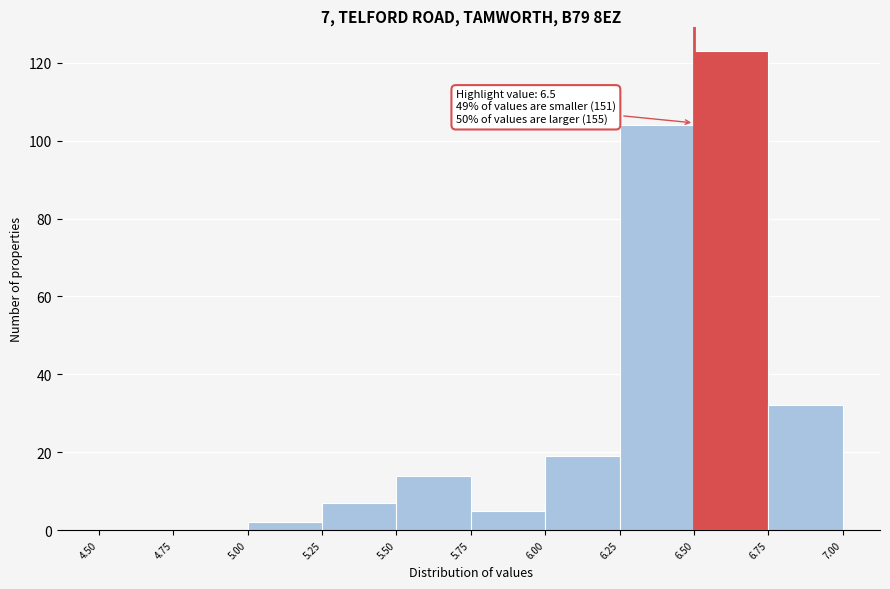

Which range on the x-axis has the tallest bar?

6.50 to 6.75